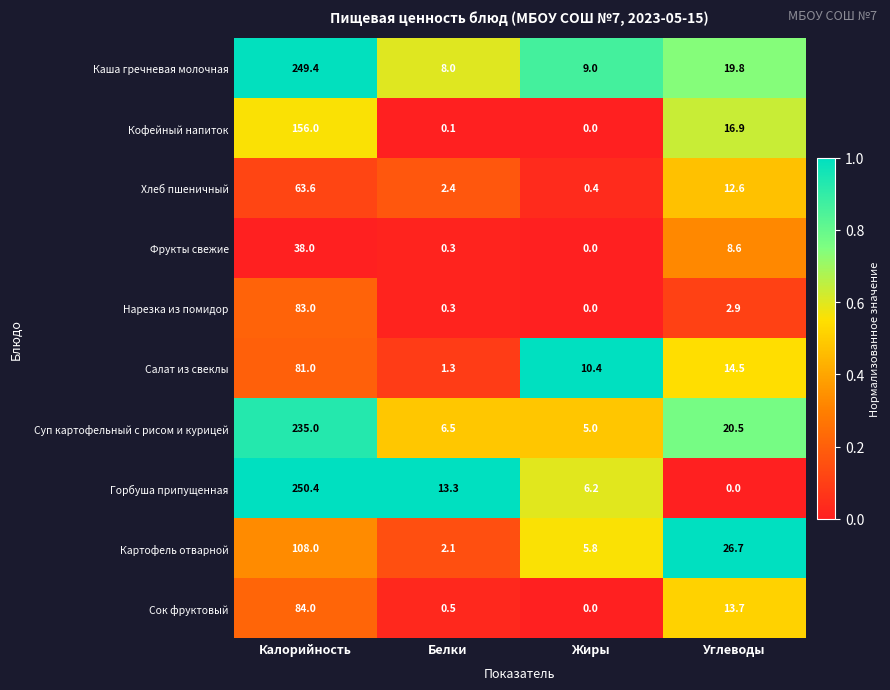

What is the difference between the highest and lowest values at Белки?

13.2